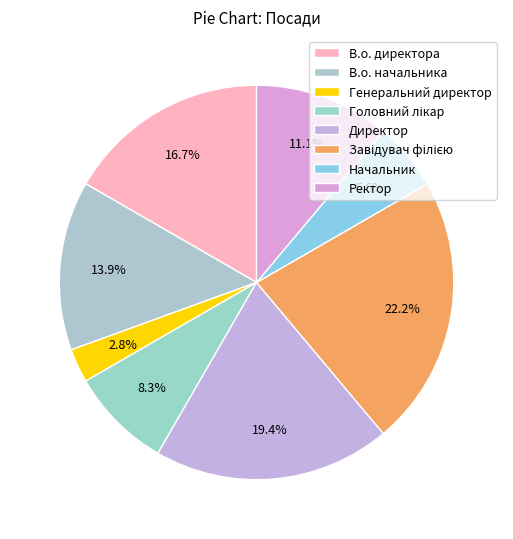

Do В.о. директора and Головний лікар together represent more than half of the pie?

No